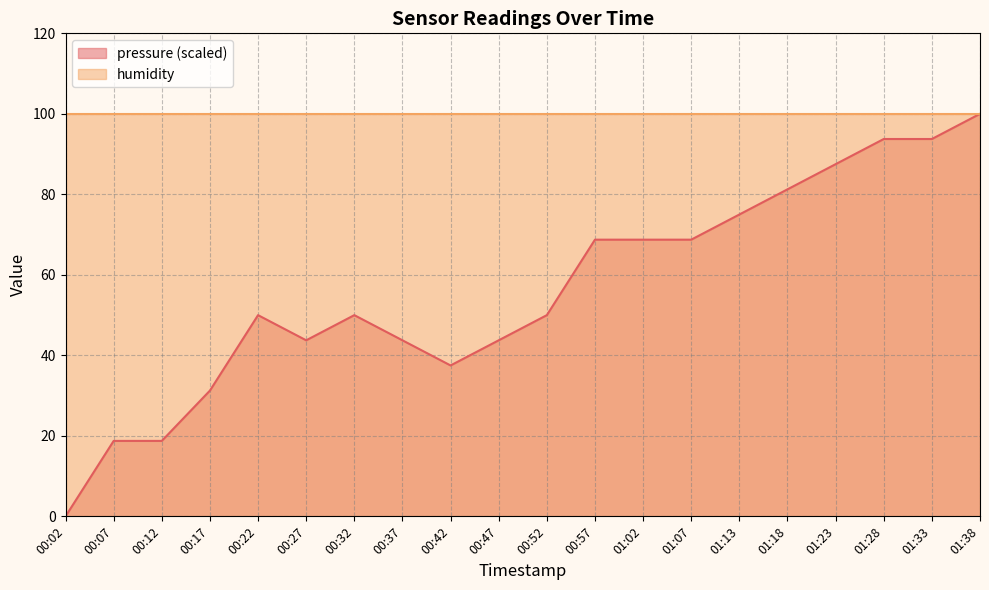

What is the average value?

56.2